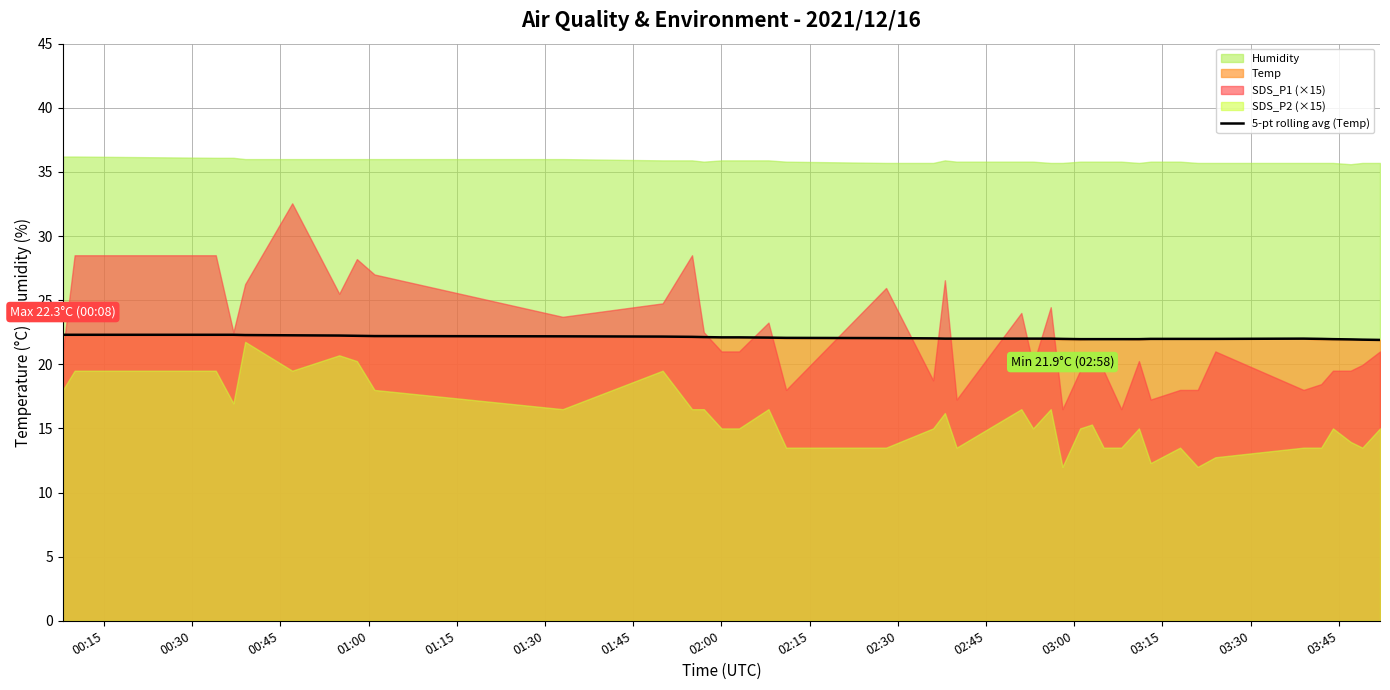

What is the lowest value of the 5-pt rolling avg (Temp) series?

21.9